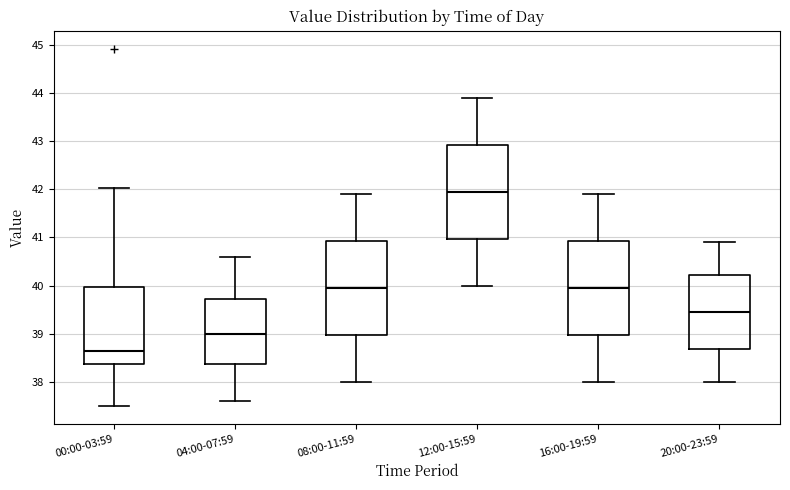

Which box has the lowest median line?

00:00-03:59